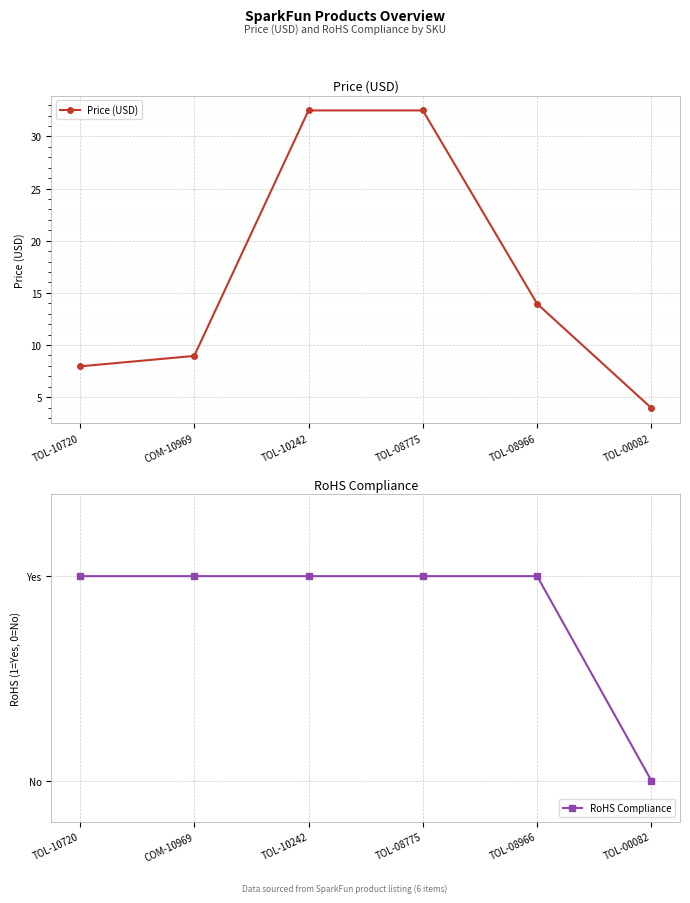

The Price (USD) series shows 48.9 at TOL-10242. True or false?

False